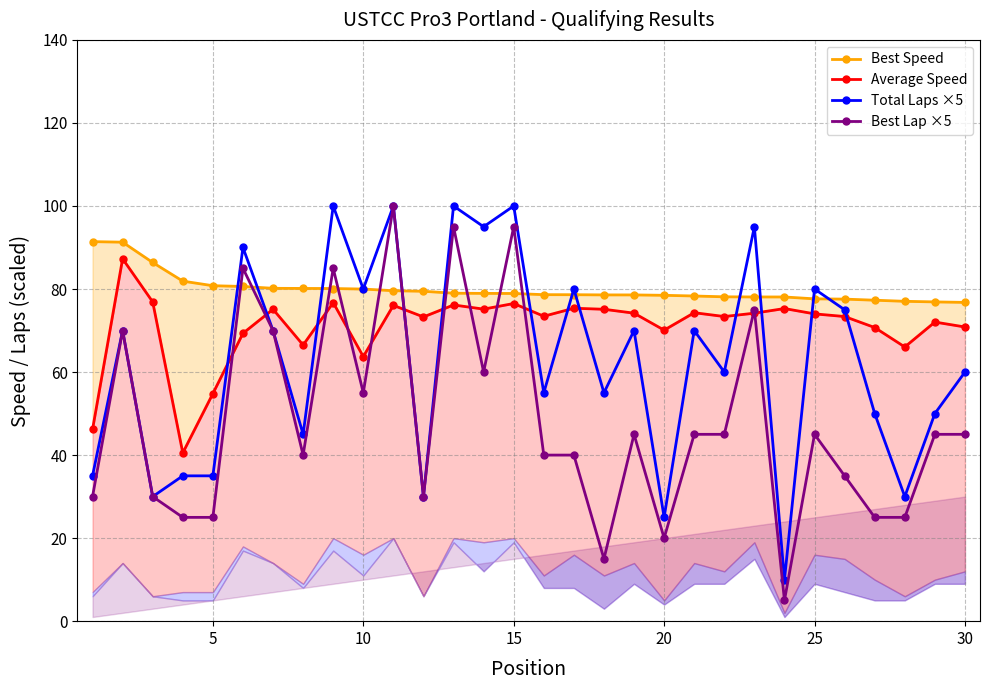

Which series has the largest range (max minus min)?

Best Lap ×5